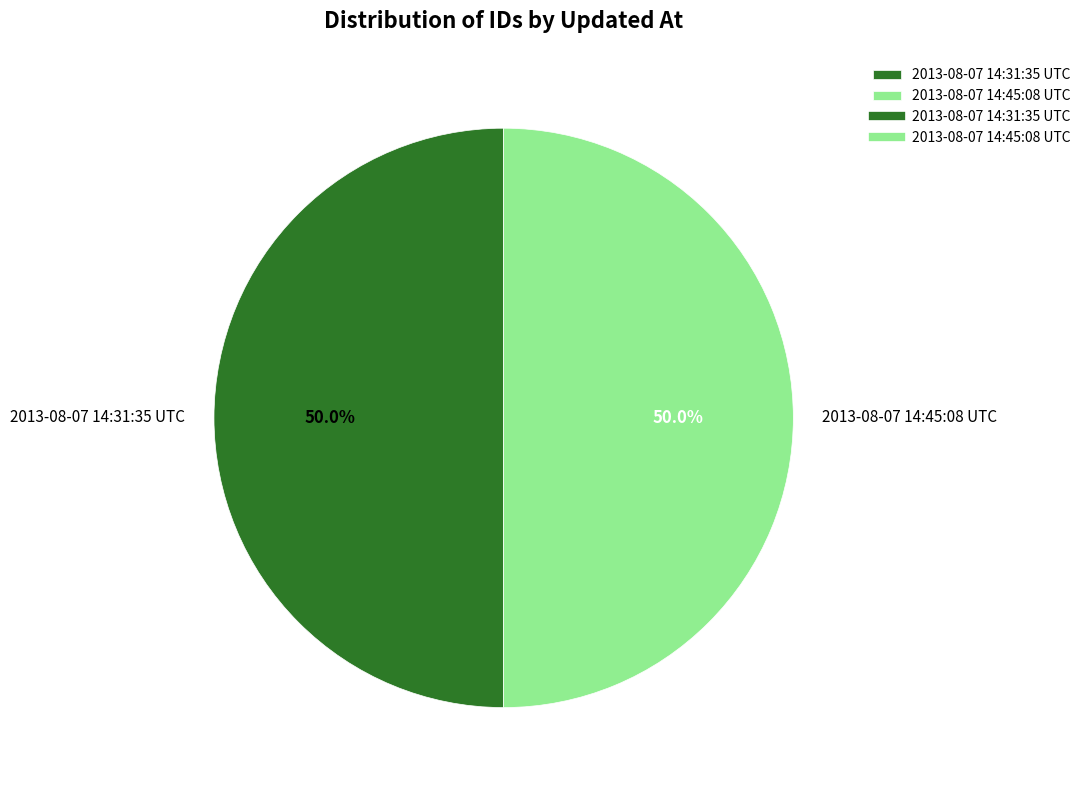

What is the ratio of the value at 2013-08-07 14:31:35 UTC to the value at 2013-08-07 14:45:08 UTC?

1.0